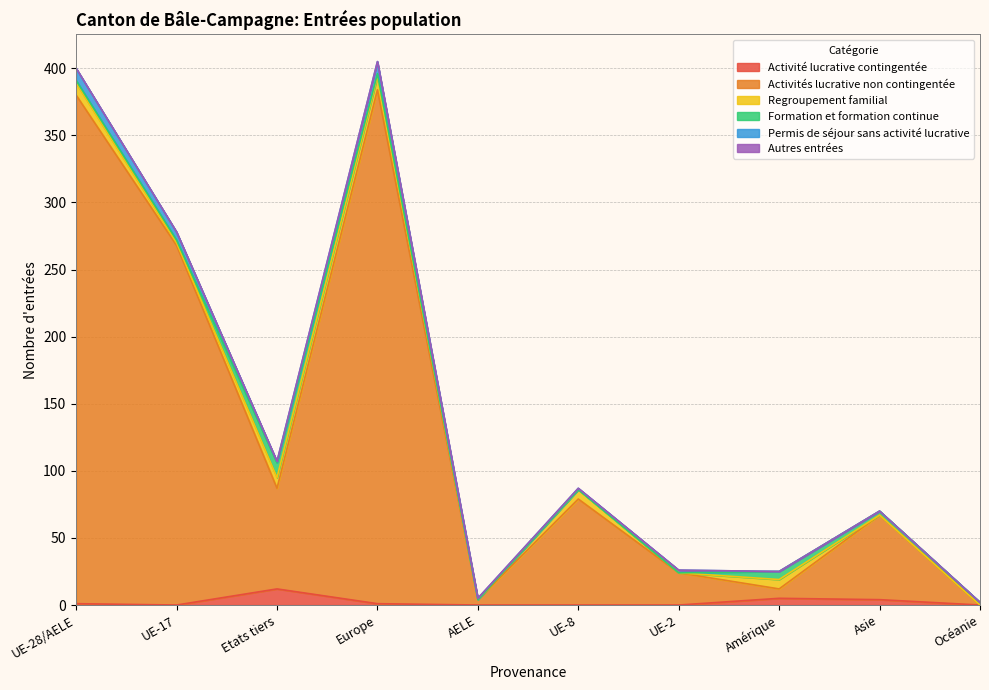

Is the value of Autres entrées at Etats tiers greater than the value of Activités lucrative non contingentée at Océanie?

No